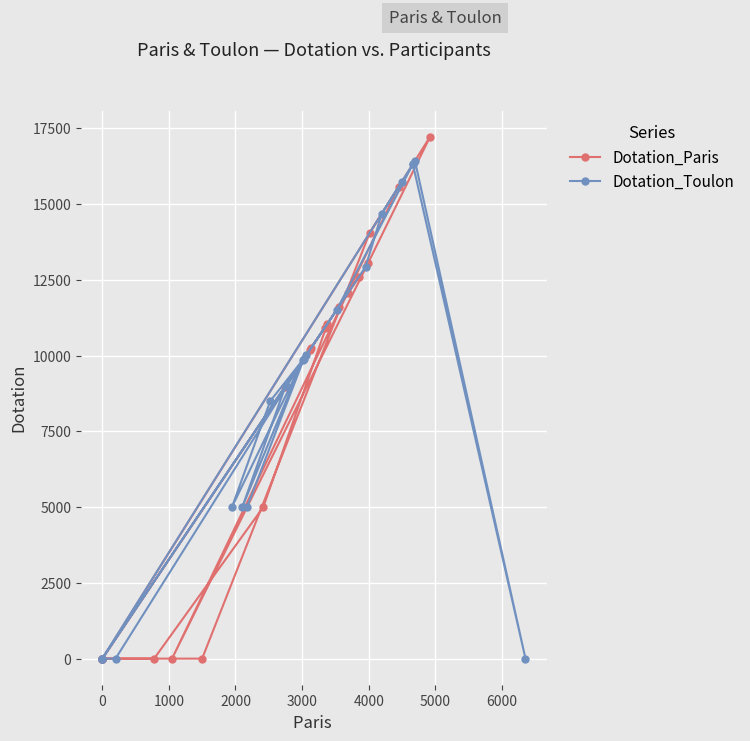

Reading left to right, list all the values displayed in this chart.

Dotation_Paris: 0.0	0.0	10916.9	11603.7	12597.9	12068.1	0.0	17220.0	13039.4	0.0	15564.5	14045.5	0.0	0.0	0.0	5000.0	11051.0	10253.0	8957.9	10190.8
Dotation_Toulon: 5000.0	9899.8	8500.0	5000.0	9850.7	5000.0	8997.1	10024.0	0.0	0.0	0.0	11508.8	16313.5	16313.5	0.0	16422.0	14682.5	12925.0	0.0	15739.5